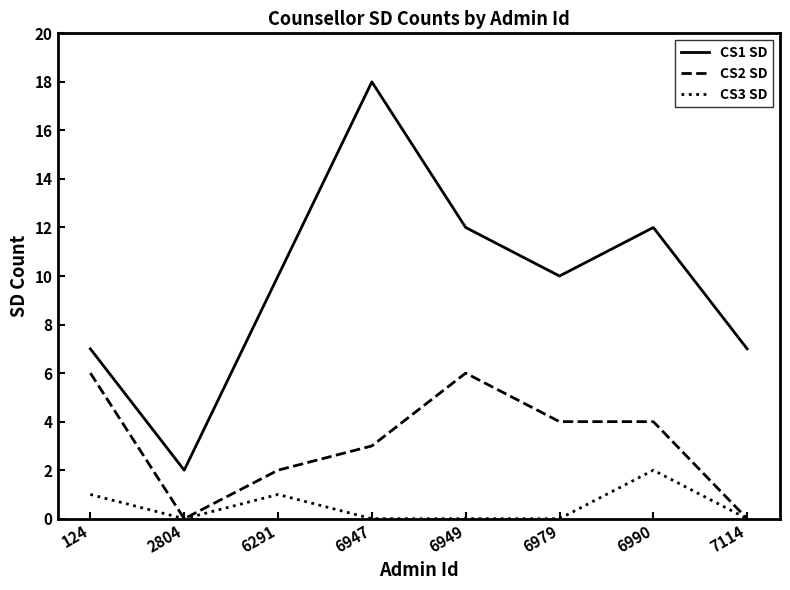

Is this an area chart (filled region under the line)?

No